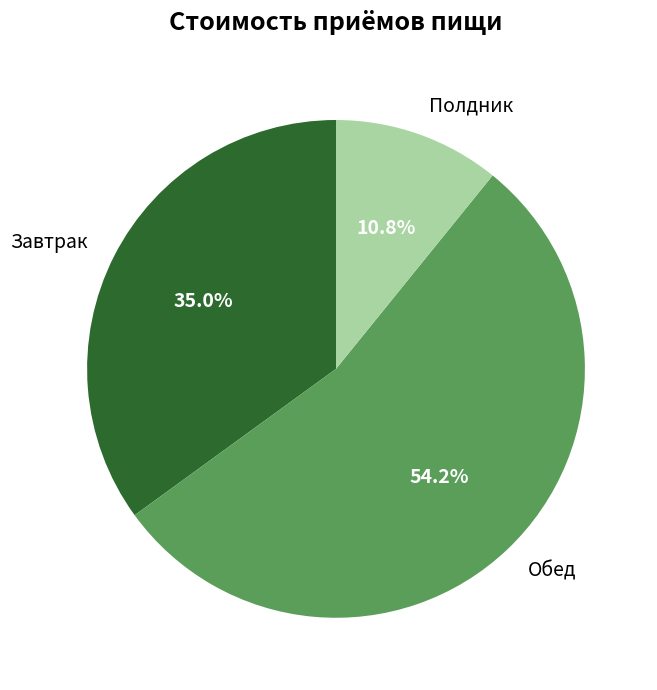

Between Завтрак and Полдник, which is larger?

Завтрак